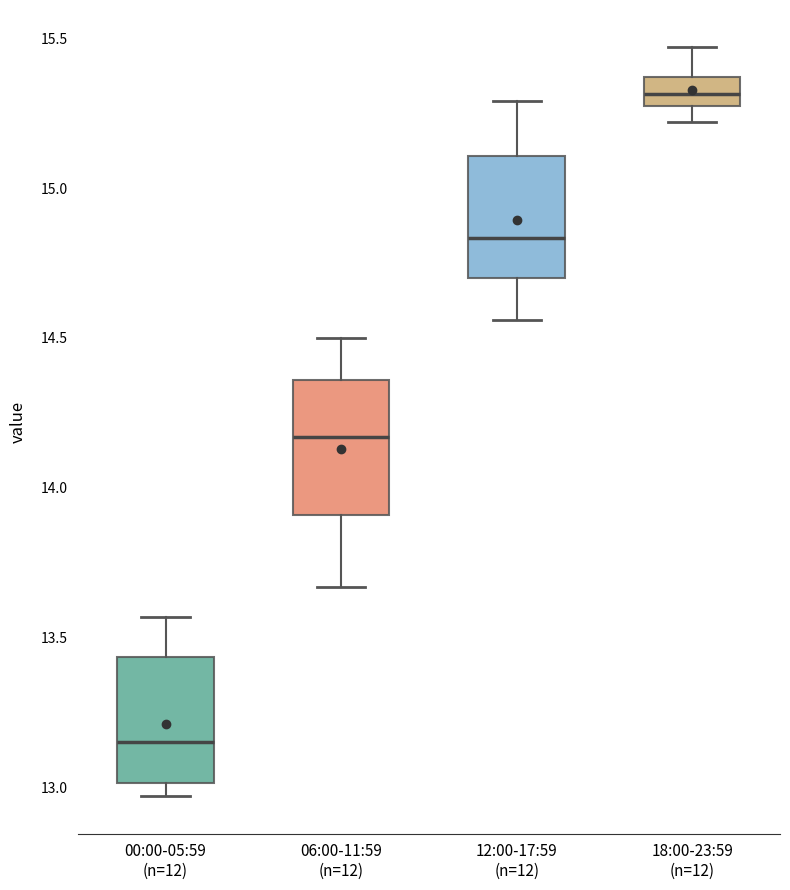

Reading left to right, transcribe this box plot: for each box, give where its median line is, the range the box spans, and where its two whiskers end, as read against the y-axis. The values are not printed on the chart, so give them approximately, as read against the axis.

00:00-05:59 (n=12): median 13.15, box 13.00 to 13.45, whiskers 12.95 to 13.55
06:00-11:59 (n=12): median 14.15, box 13.90 to 14.35, whiskers 13.65 to 14.50
12:00-17:59 (n=12): median 14.85, box 14.70 to 15.10, whiskers 14.55 to 15.30
18:00-23:59 (n=12): median 15.30 (inside the box), box 15.30 to 15.35, whiskers 15.20 to 15.45